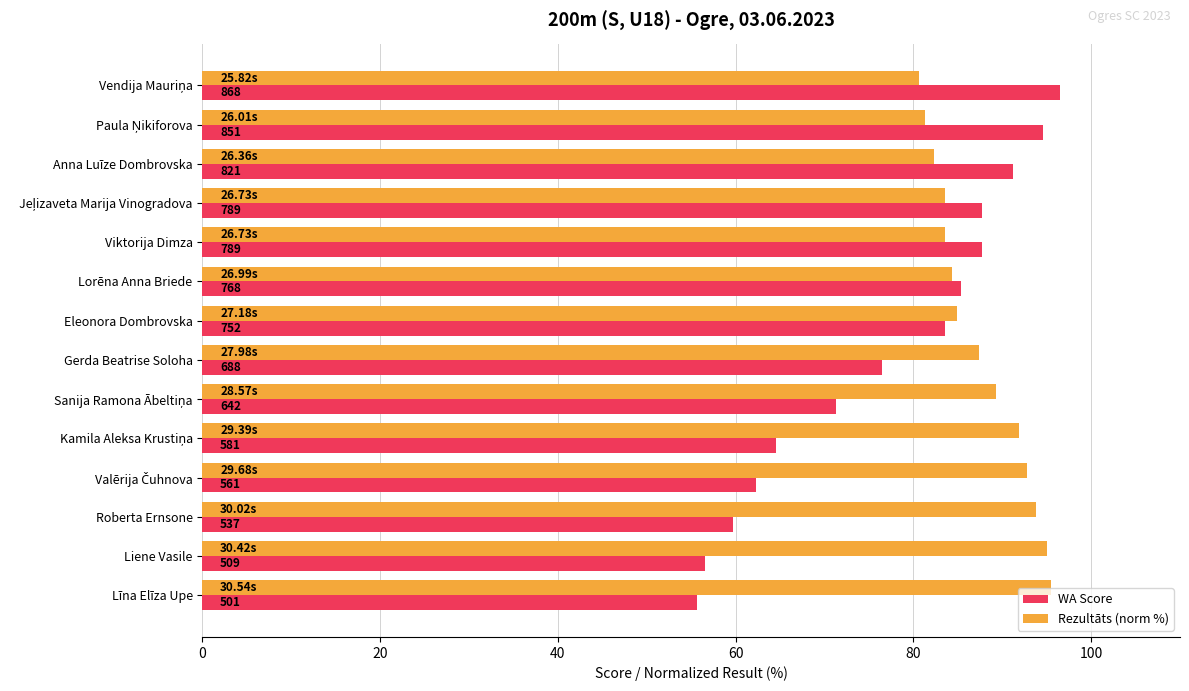

How many data points in WA Score are above 83?

7